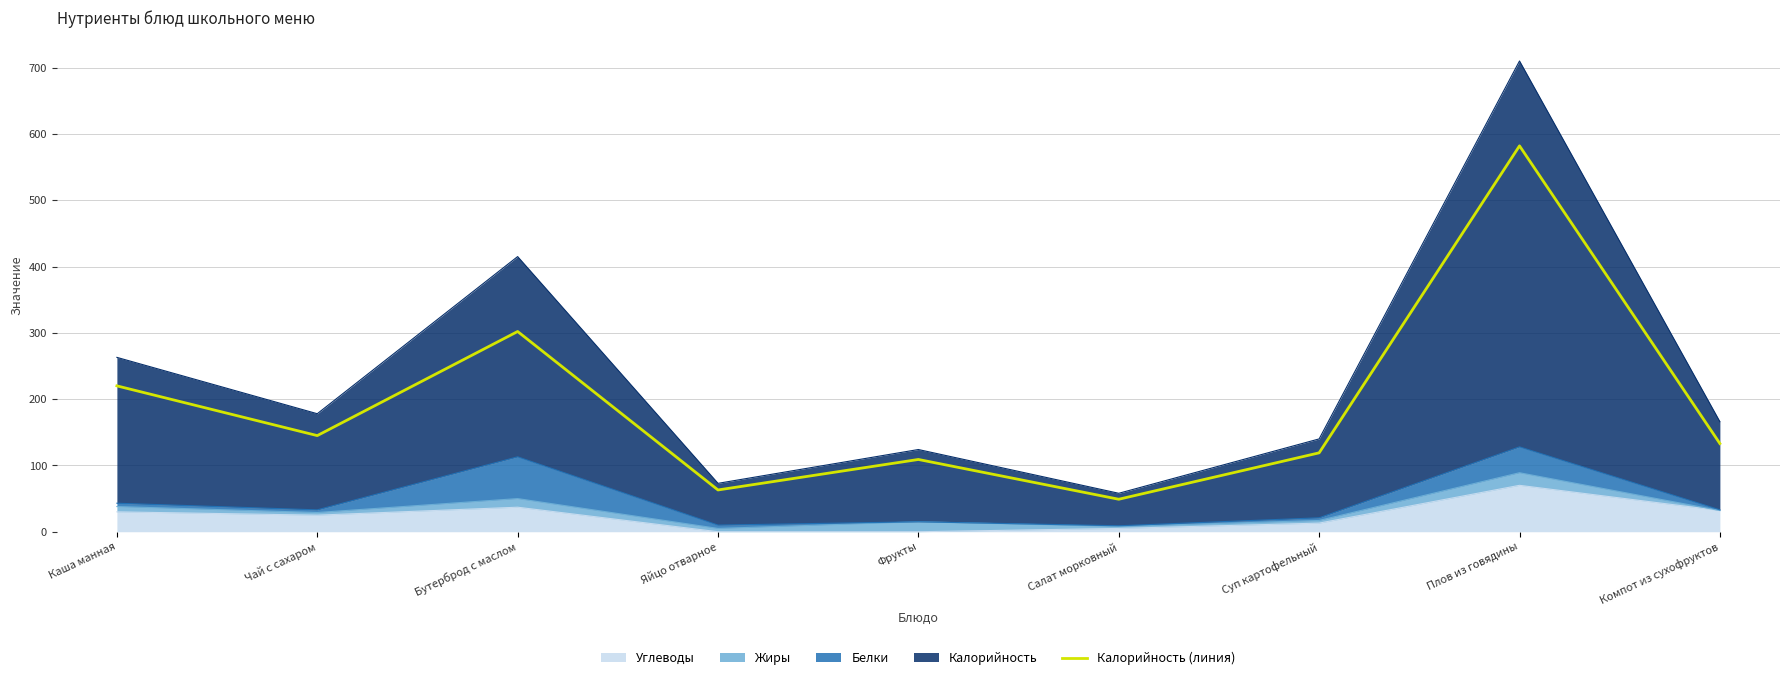

What position from the left is Чай с сахаром?

2